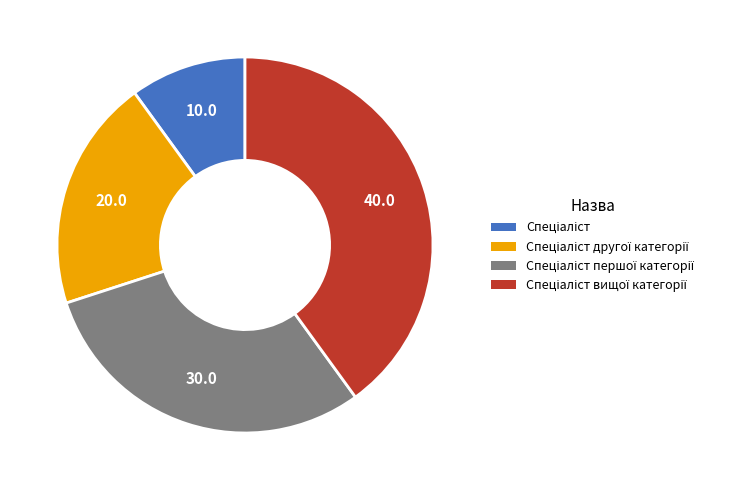

Is there any slice that represents more than half of the pie?

No